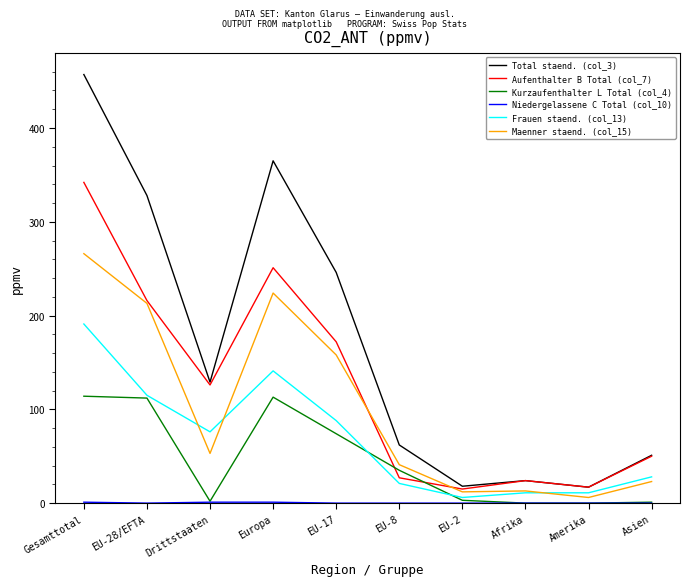

What is the difference between the highest and lowest values at EU-17?

246